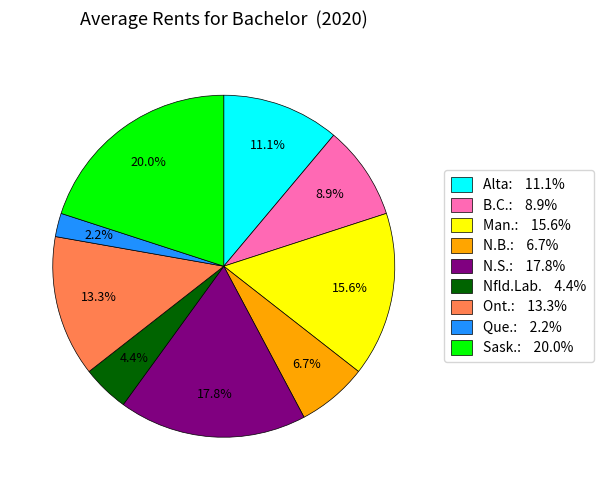

Does any single category account for the majority?

No